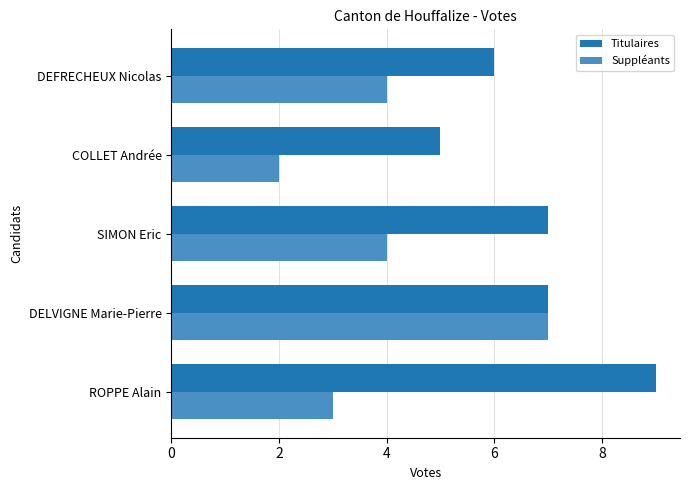

What is the approximate value of Titulaires at COLLET Andrée?

5